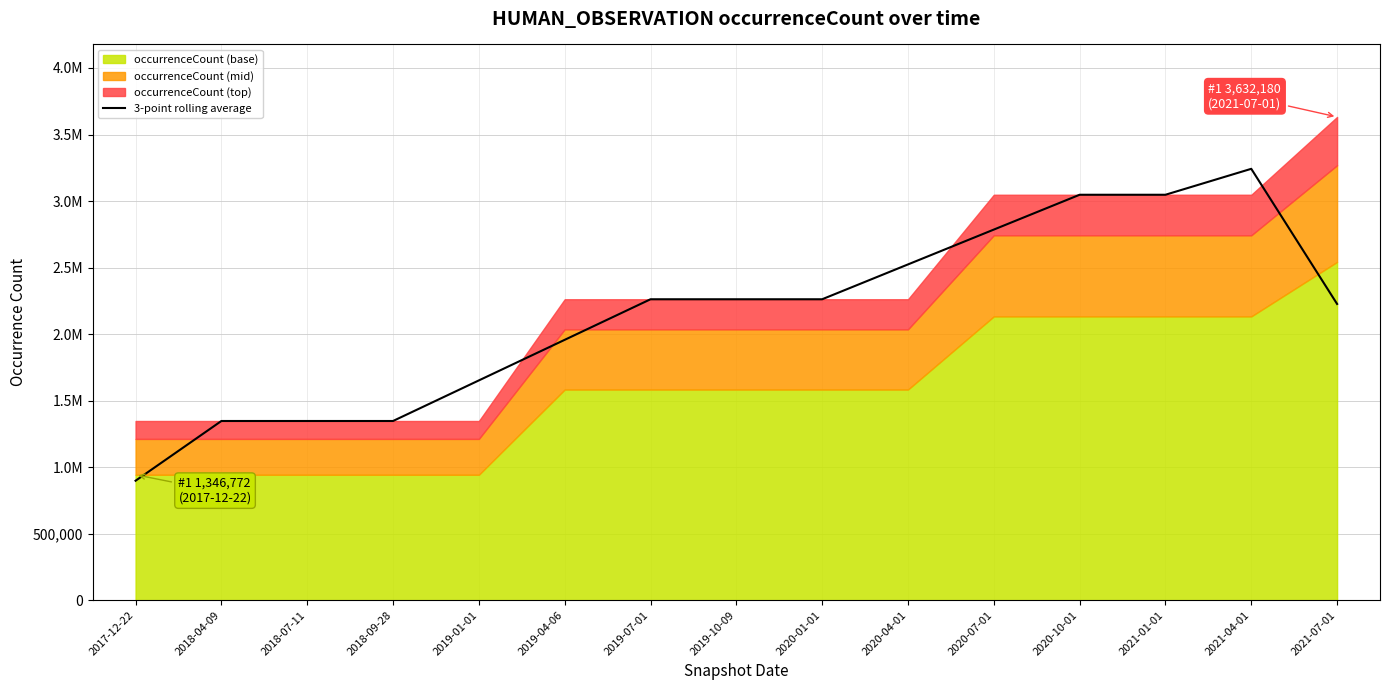

True or false: the data shows 1863607.8 at 2018-09-28.

False